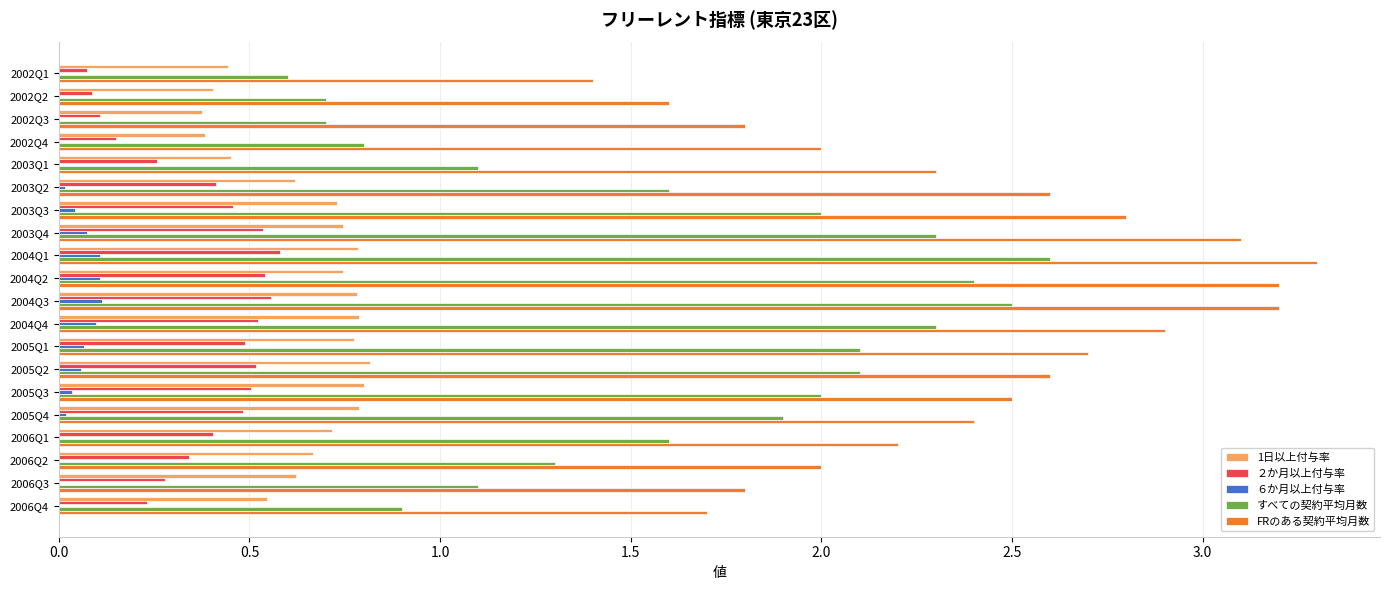

At which label does FRのある契約平均月数 reach its peak?

2004Q1